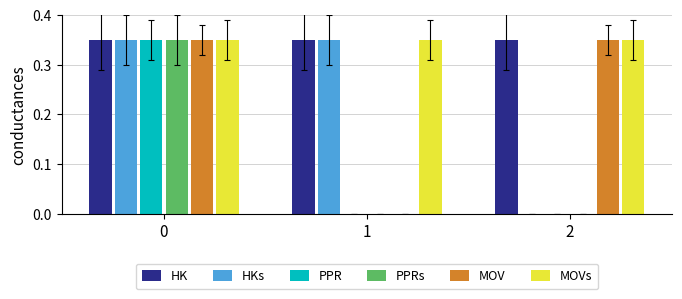

What is the total value across all series at 0?

2.1